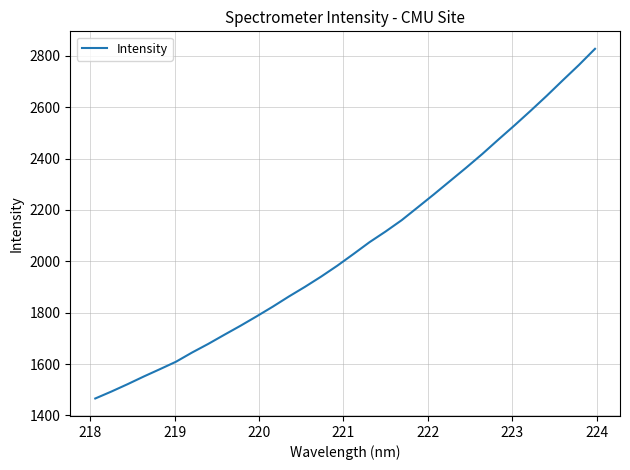

What is the difference between the maximum and minimum values?

1361.6